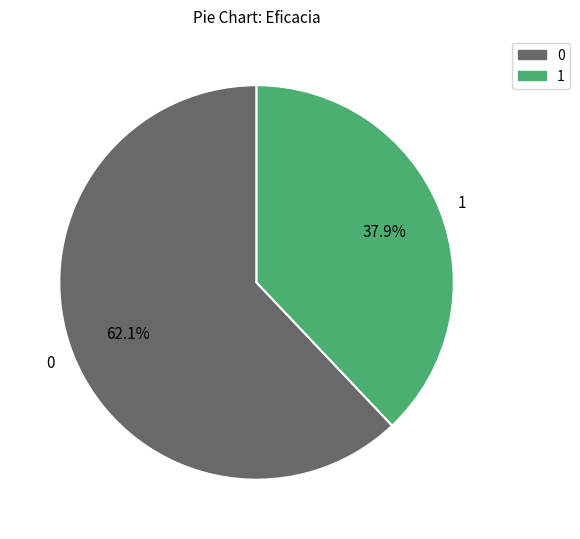

Count the number of slices in the pie.

2